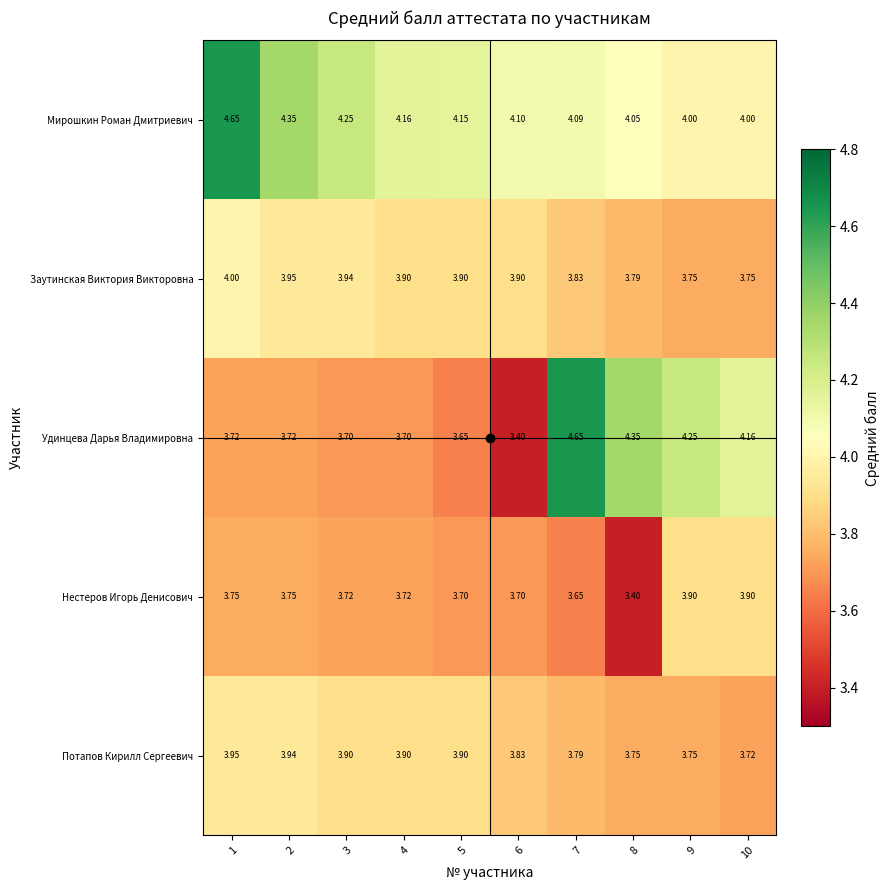

At 2, list the series in order from smallest to largest.

Удинцева Дарья Владимировна, Нестеров Игорь Денисович, Потапов Кирилл Сергеевич, Заутинская Виктория Викторовна, Мирошкин Роман Дмитриевич